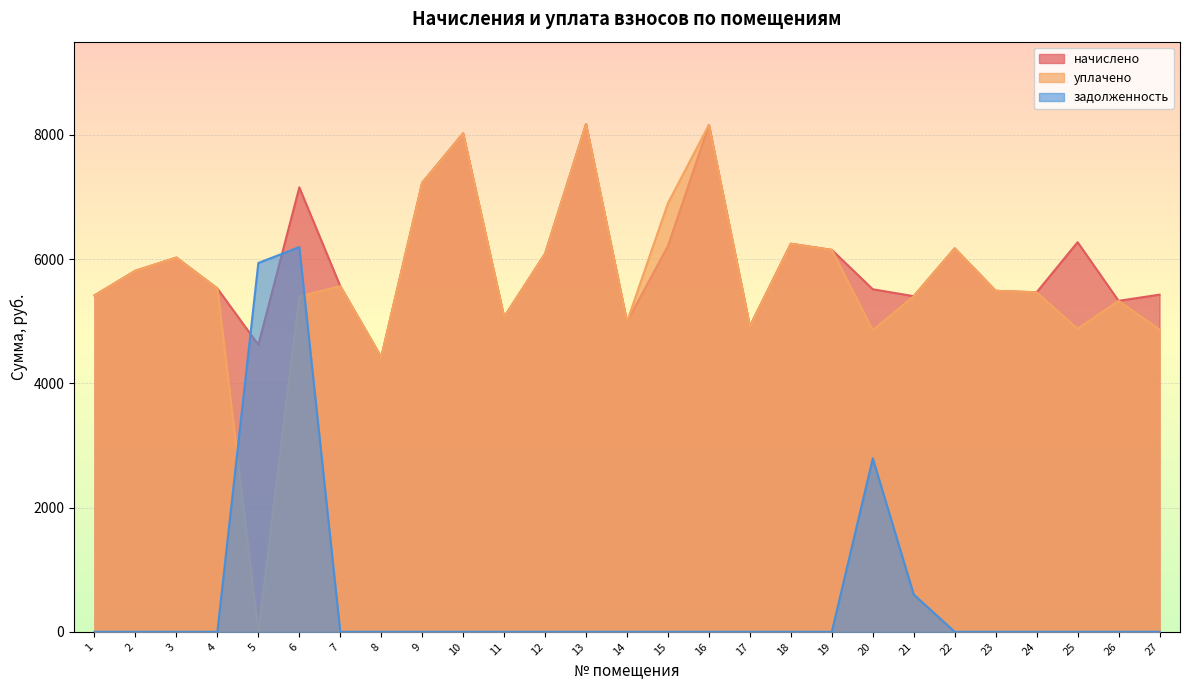

True or false: уплачено and начислено intersect in this chart.

False